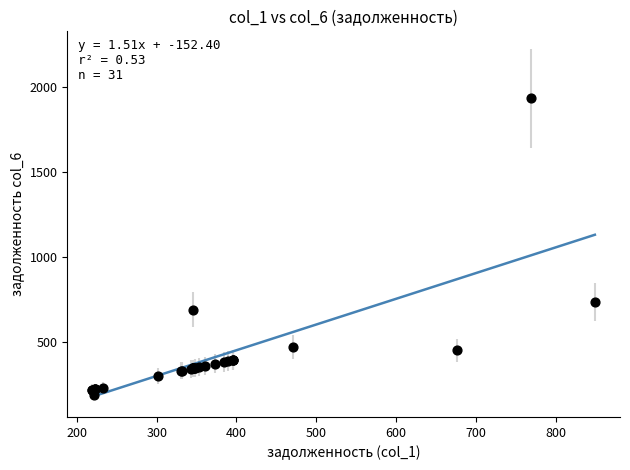

What Y value in the scatter plot is closest to 1063?

736.1